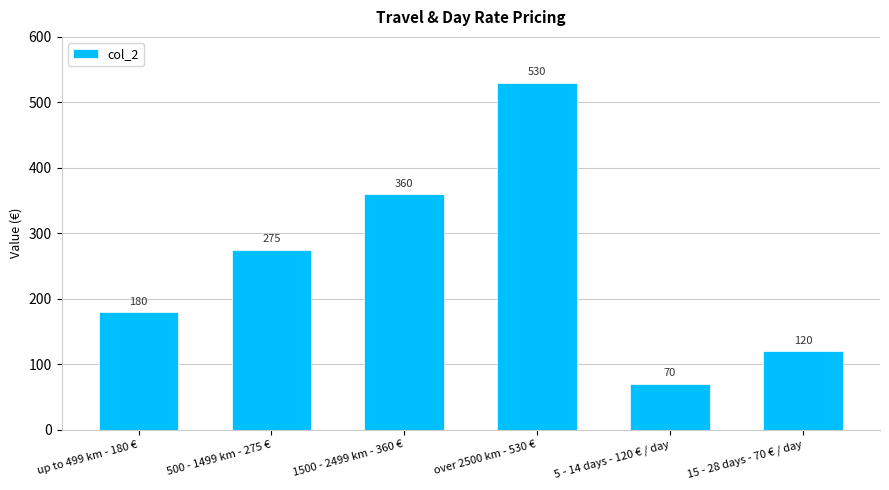

Reading left to right, list all the values displayed in this chart.

up to 499 km - 180 €=180	500 - 1499 km - 275 €=275	1500 - 2499 km - 360 €=360	over 2500 km - 530 €=530	5 - 14 days - 120 € / day=70	15 - 28 days - 70 € / day=120